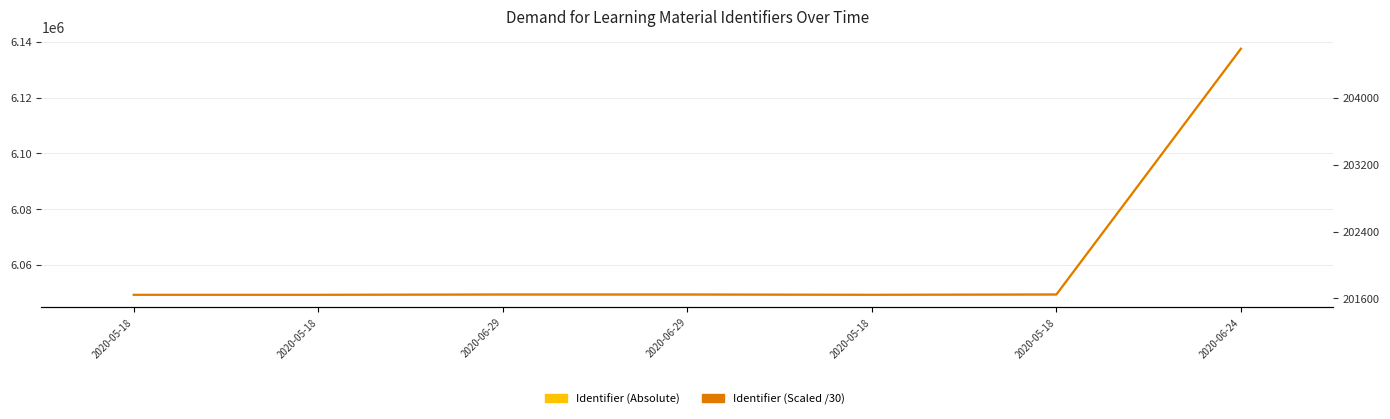

True or false: Identifier (Absolute) and Identifier (Scaled /30) cross at least once.

False